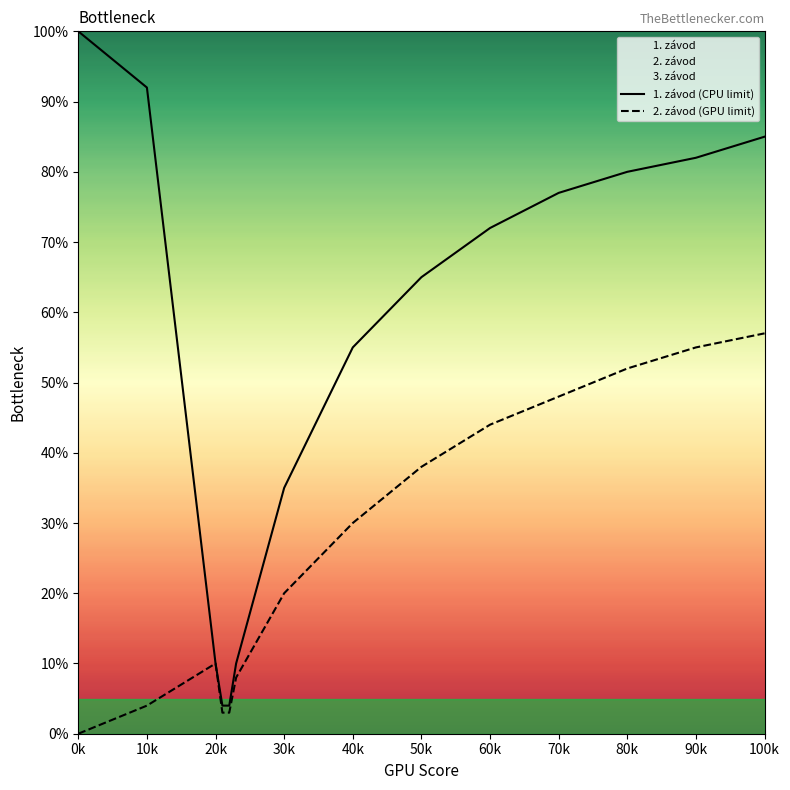

The 1. závod (CPU limit) series shows 10 at 20k. True or false?

True